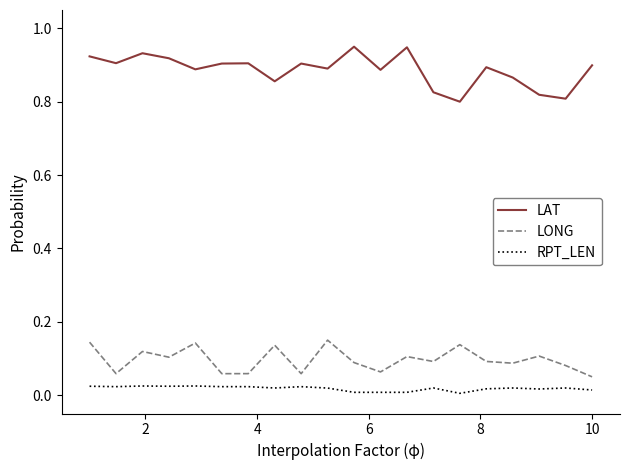

True or false: LAT and RPT_LEN intersect in this chart.

False